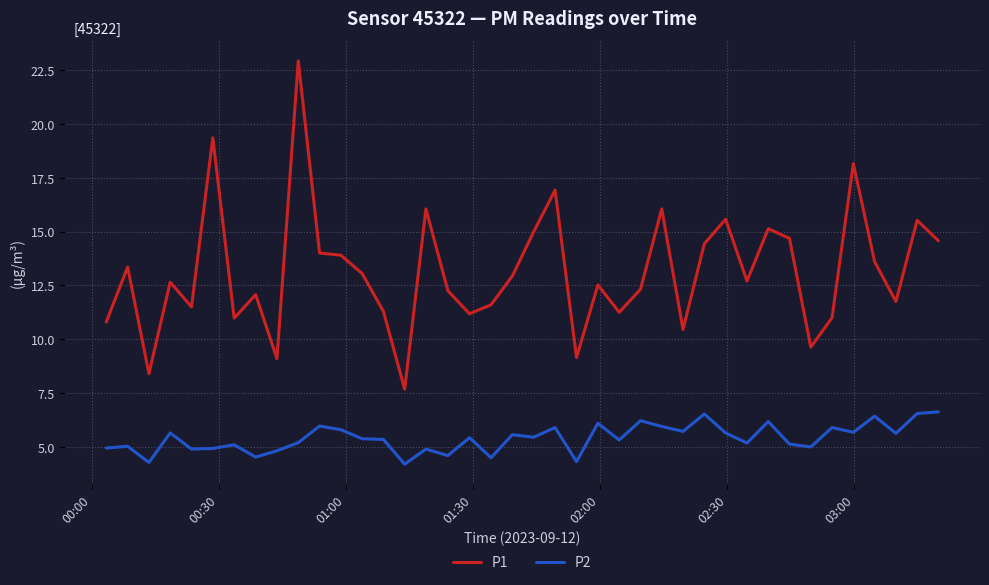

What is the difference between the maximum and minimum values in the P1 series?

15.2